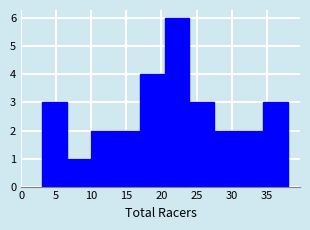

What is the height of the bar covering 27.5 to 31.0 on the x-axis? The values are not printed on the chart, so give them approximately, as read against the axis.

2